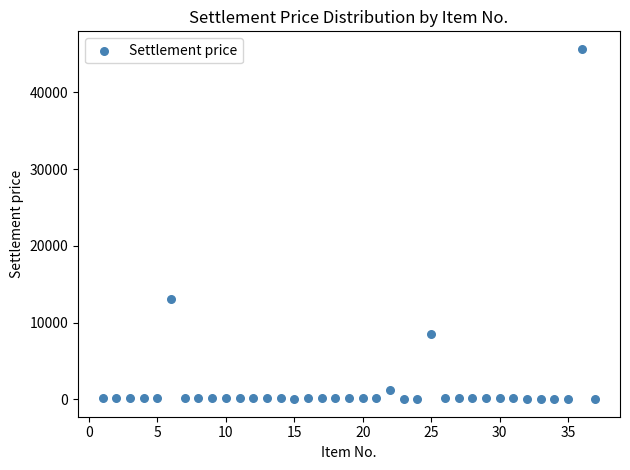

What Y value in the scatter plot is closest to 22841?

13124.6